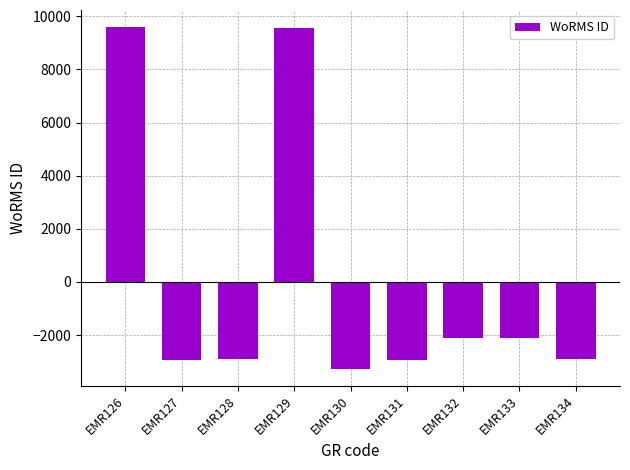

How many values are below -2911?

5